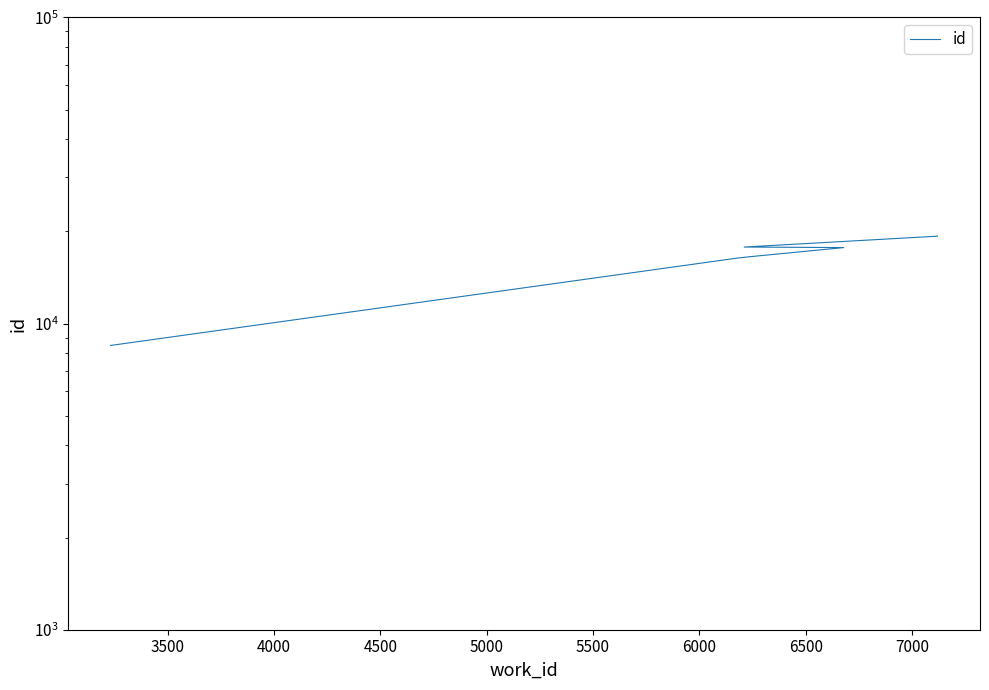

Count the number of data series in this chart.

1